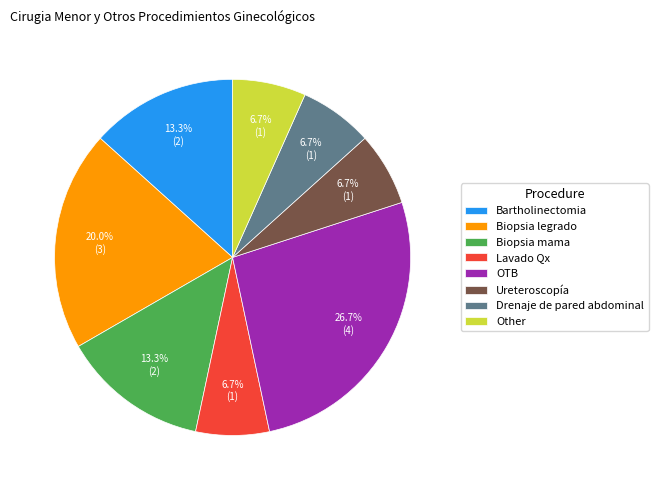

To the nearest percent, what is the difference between the largest and smallest slice percentages?

20%